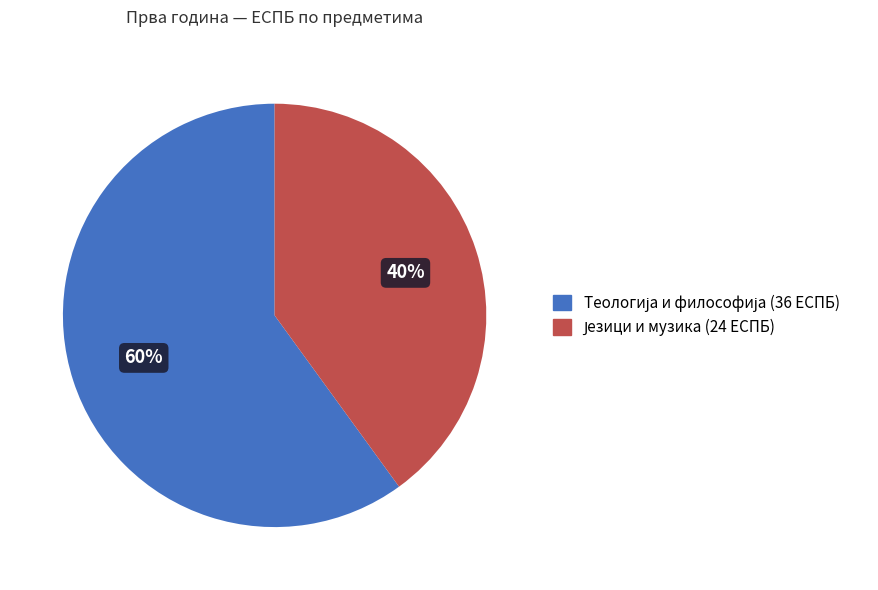

How many segments does this pie chart have?

2